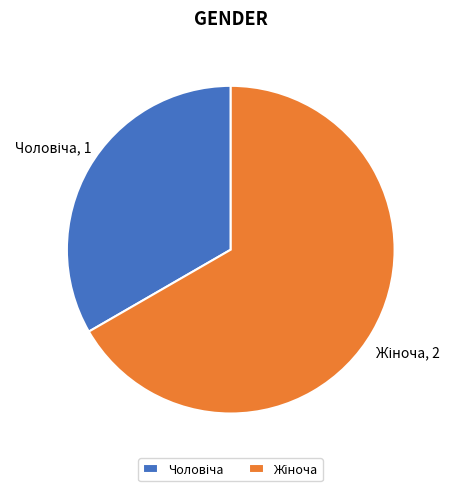

Combined, what portion of the pie is Жіноча and Чоловіча?

100.0%